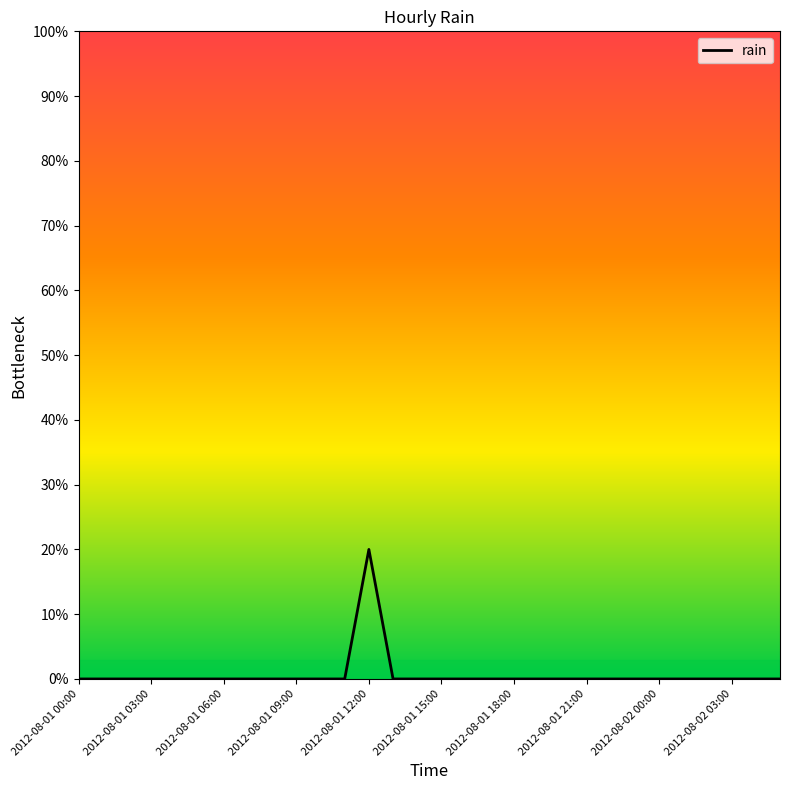

What is the maximum value shown in the chart?

0.2